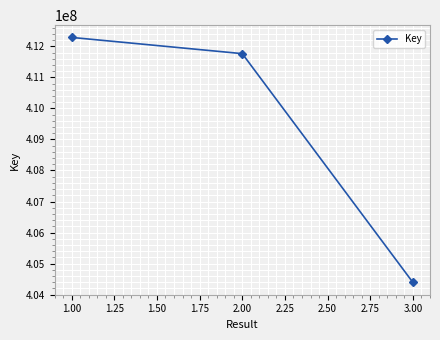

How many categories are shown in the chart?

3